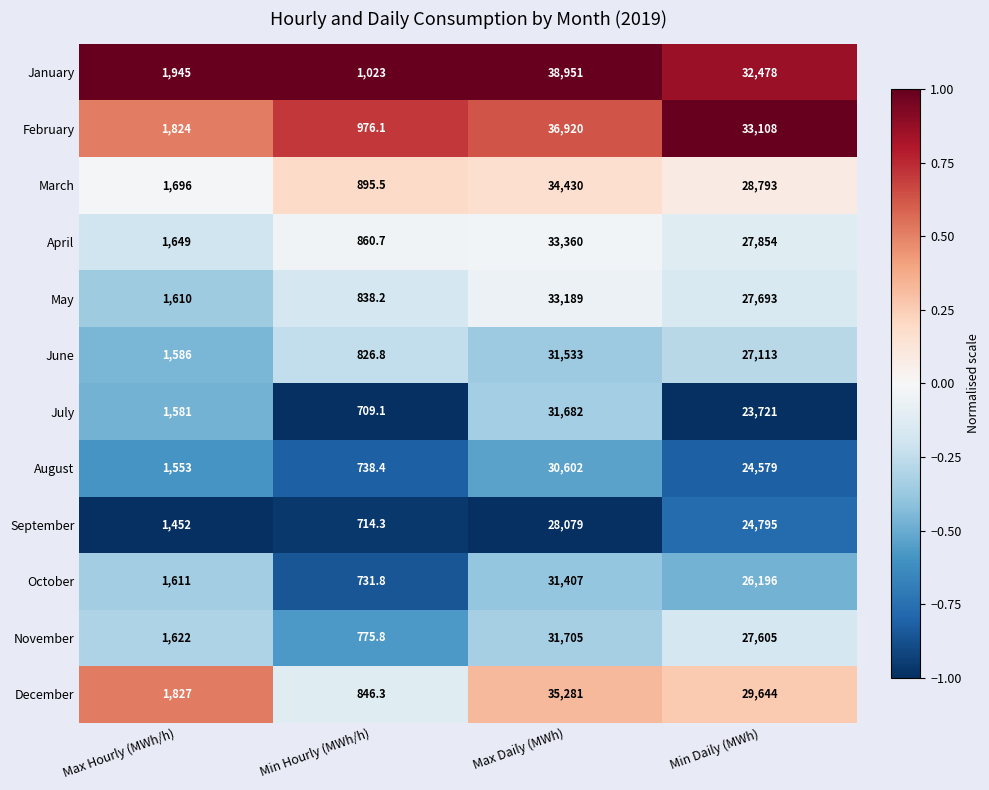

The November series shows 775.8 at Min Hourly (MWh/h). True or false?

True